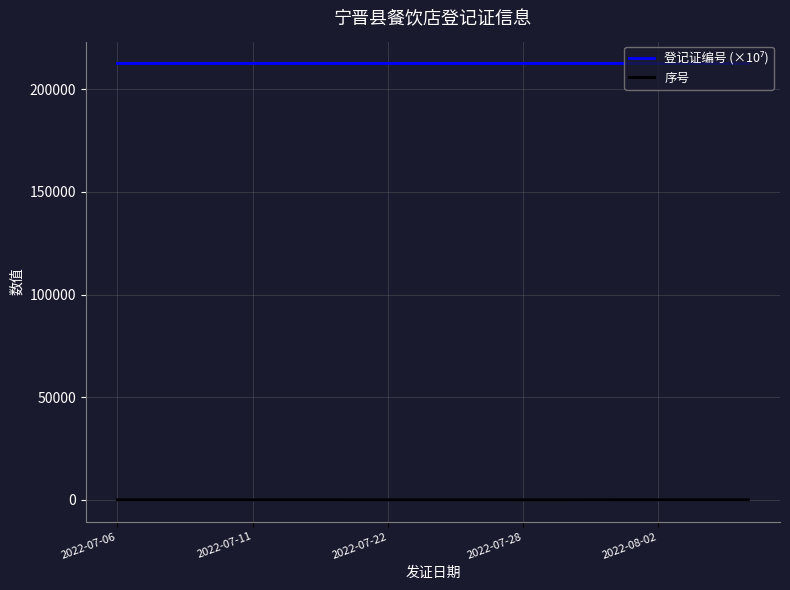

At how many categories does at least one series exceed 98557?

15